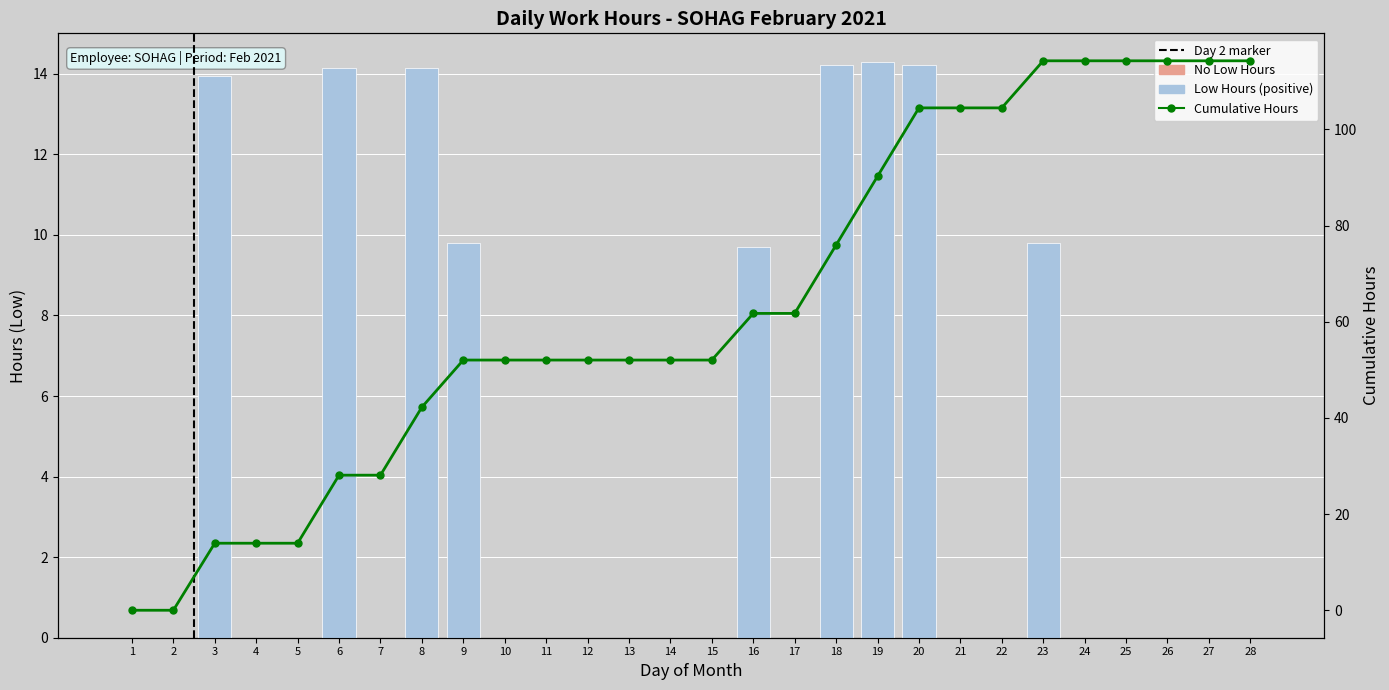

Between 18 and 19, which series saw the biggest shift?

Cumulative Hours